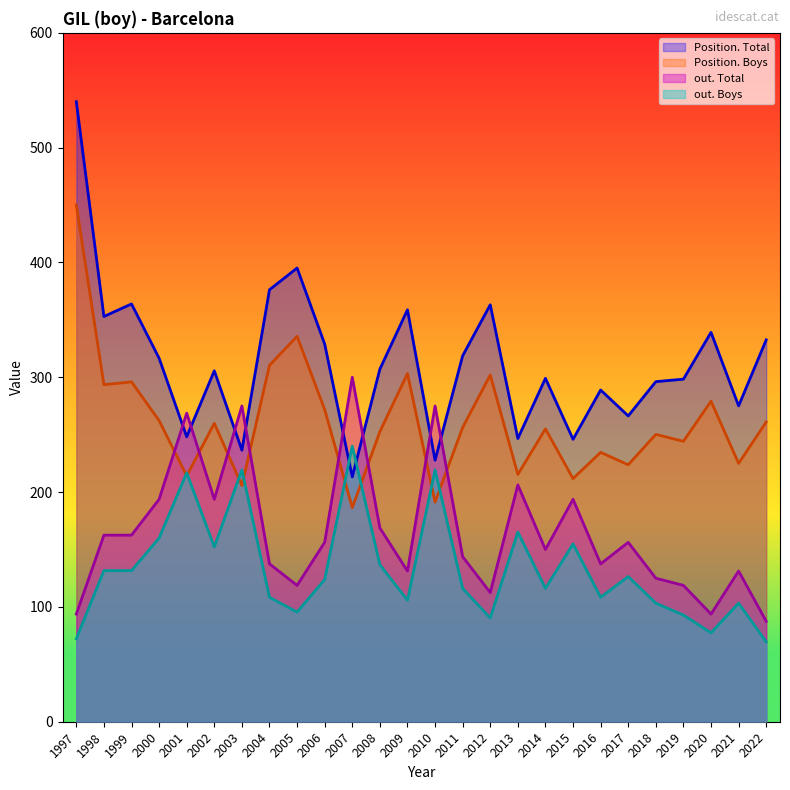

At which label does out. Total first exceed 156?

1998